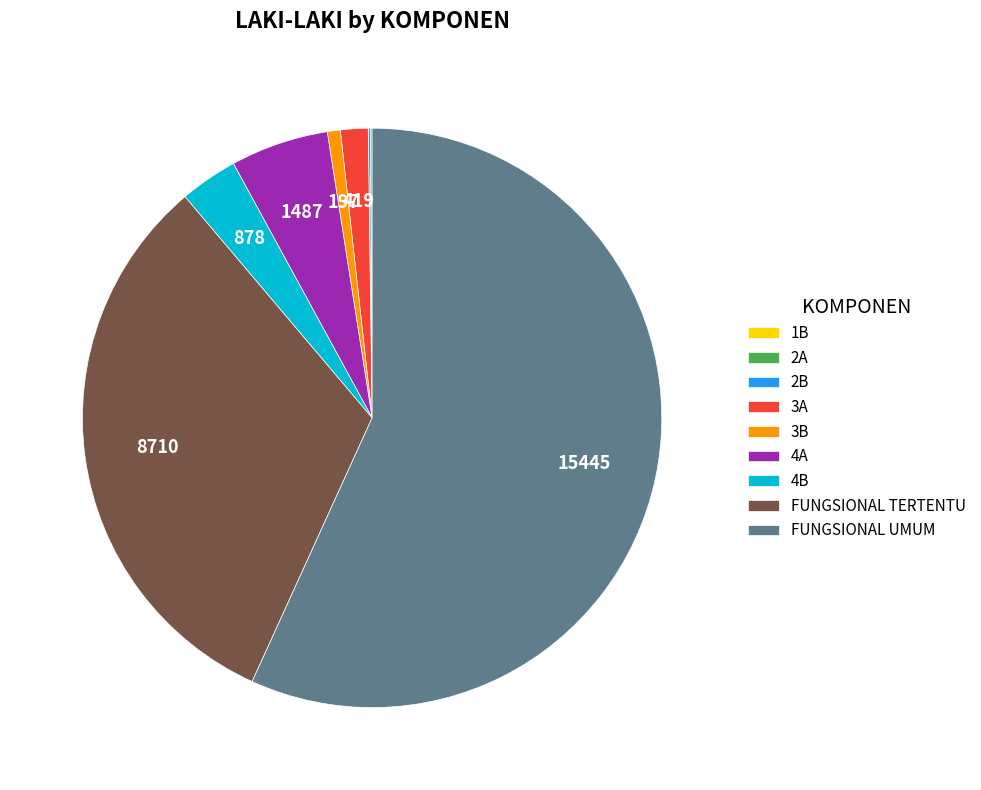

True or false: FUNGSIONAL TERTENTU accounts for 24% of the total.

False